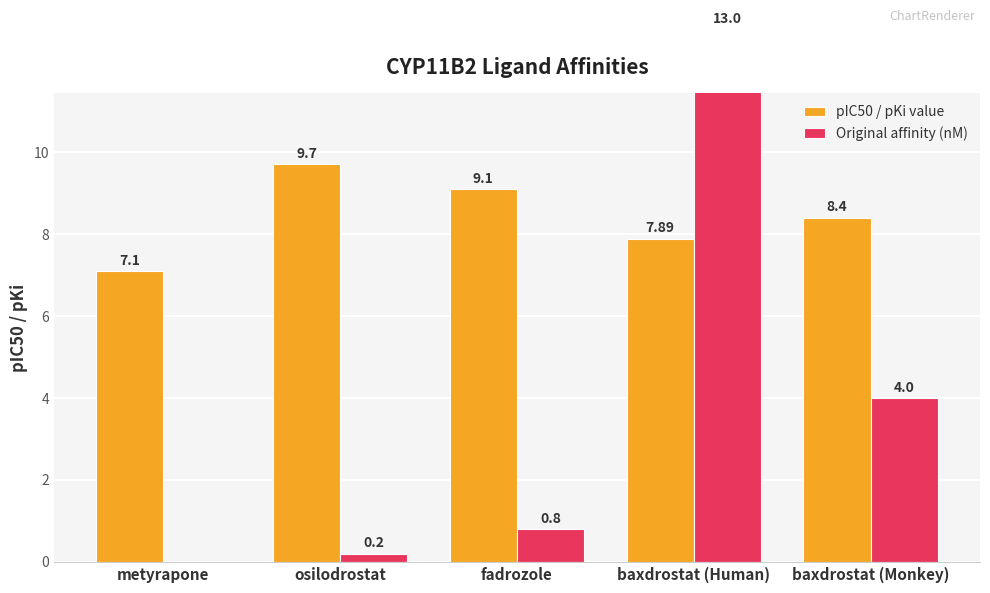

What is the total value across all series at osilodrostat?

9.9